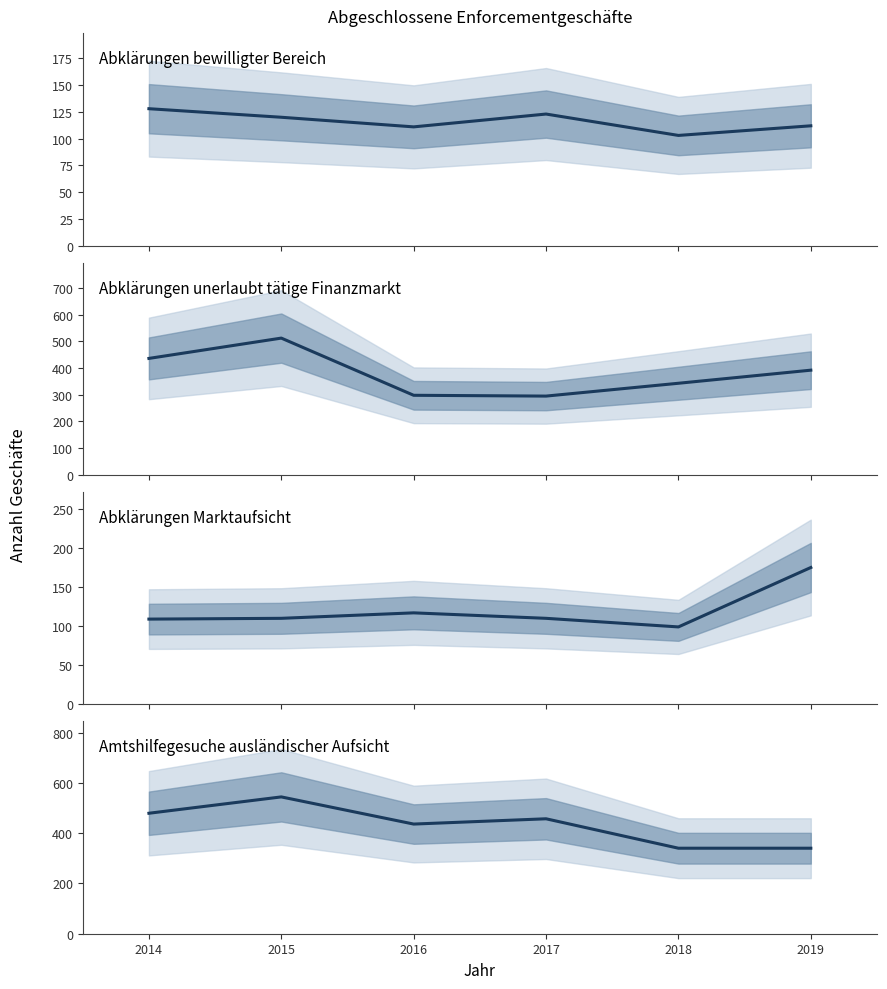

Does the chart have visible grid lines?

No